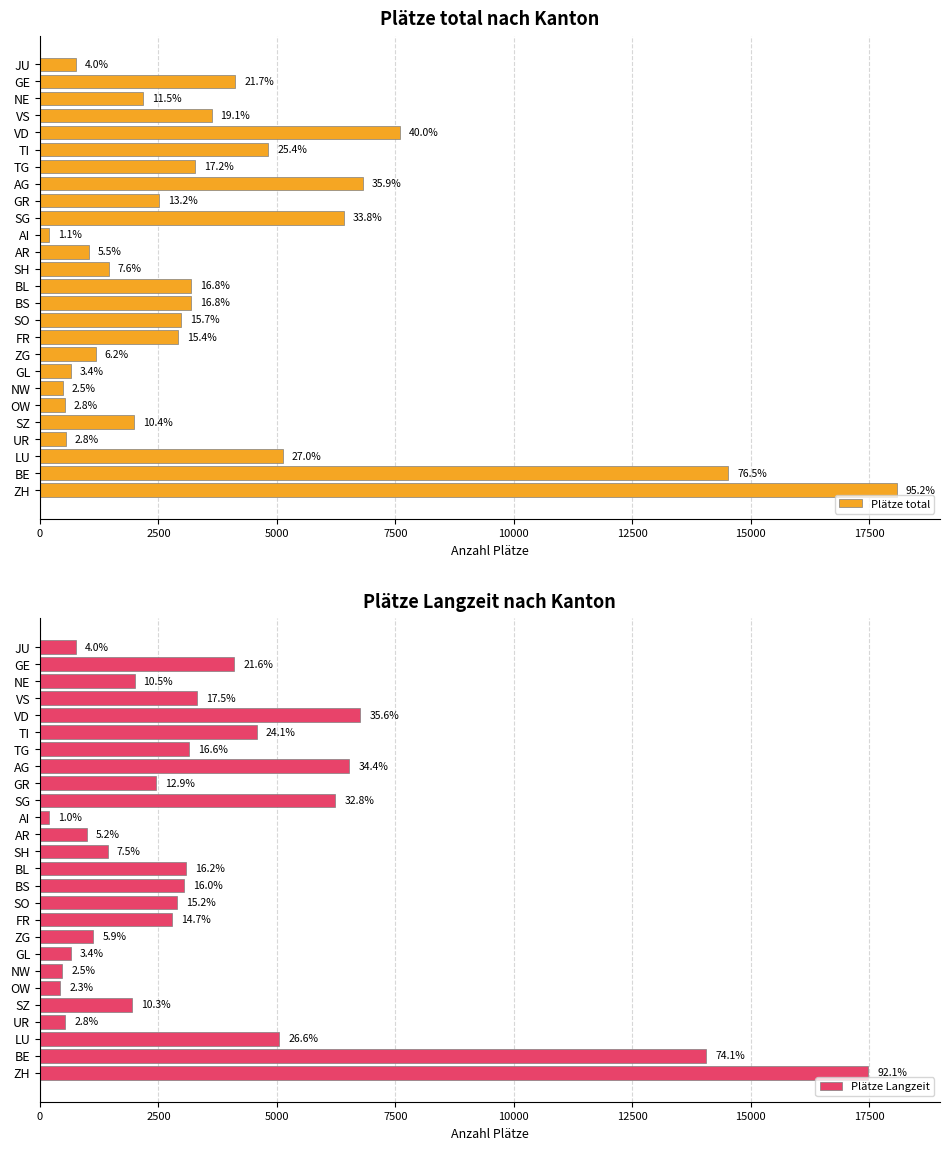

How many categories are shown in the chart?

26